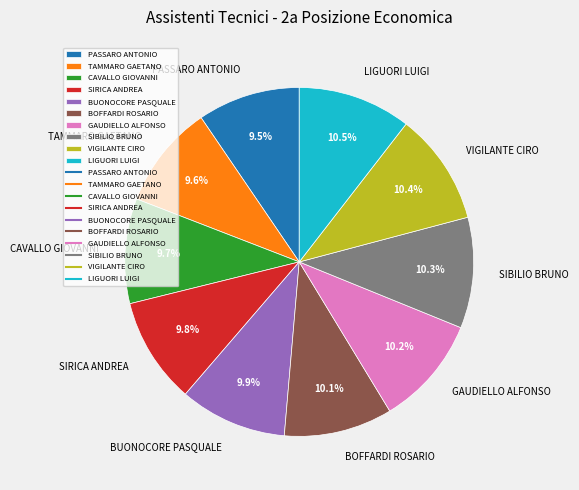

Count the number of slices in the pie.

10